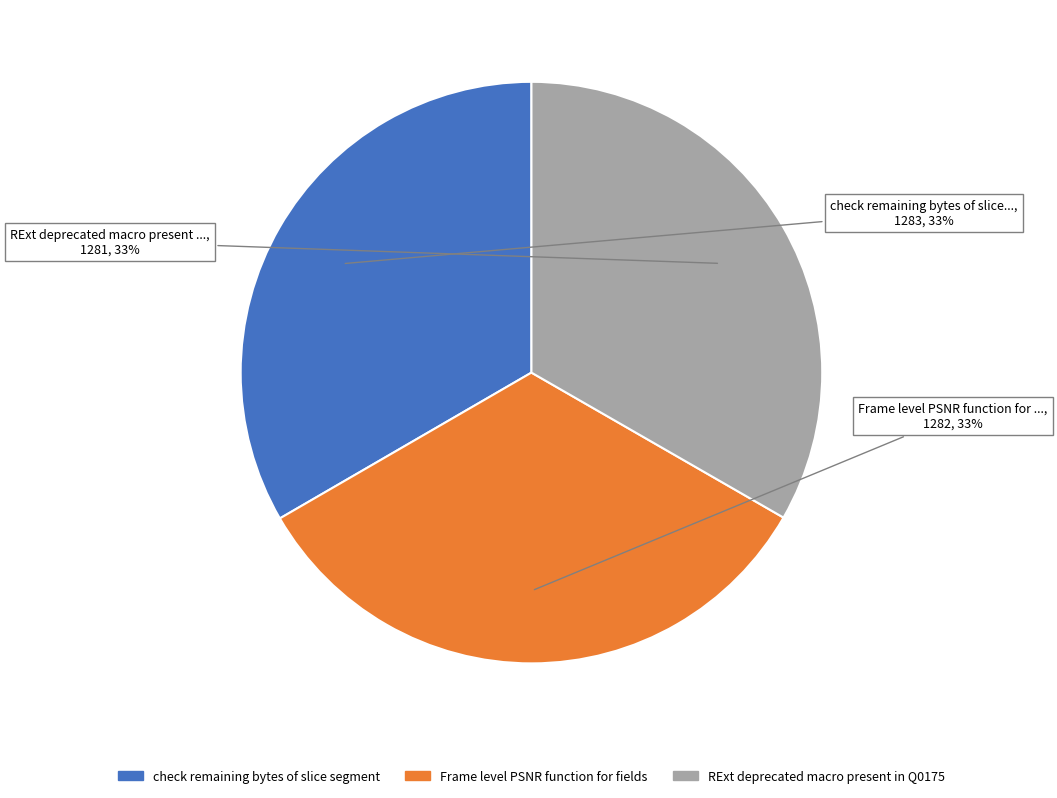

Does Frame level PSNR function for fields account for over 50% of the chart?

No